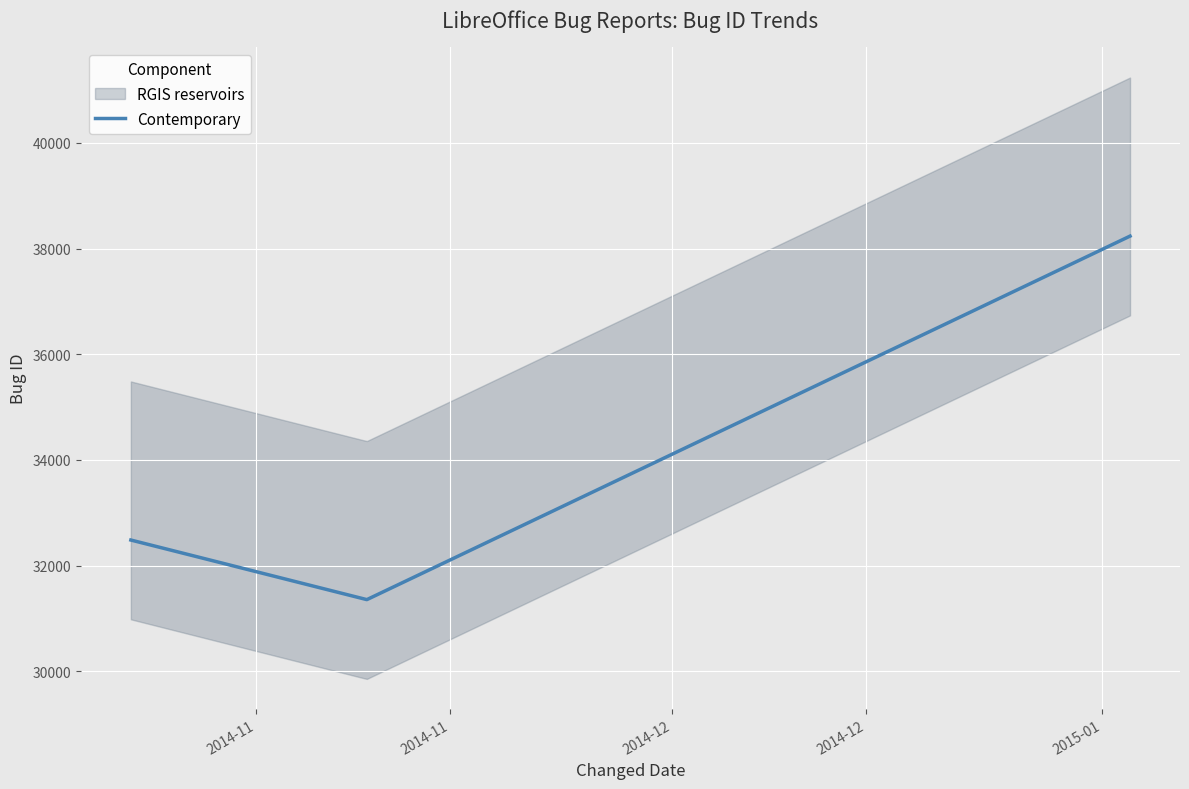

What is the difference between the values at 2015-01-03 and 2014-10-23?

5760